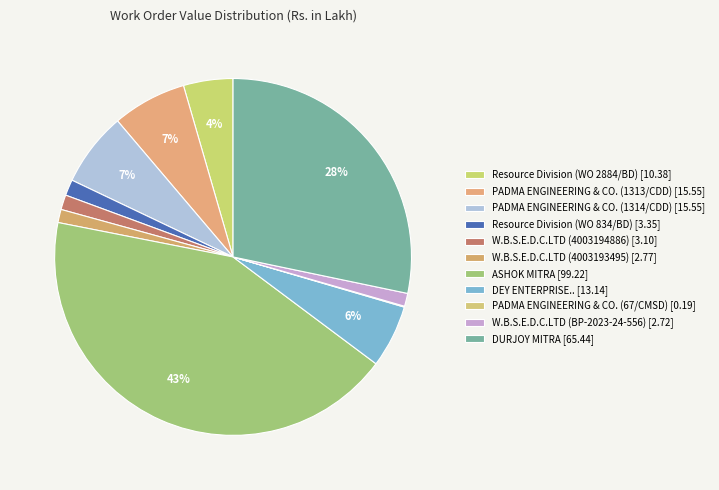

How many slices are in this pie chart?

11